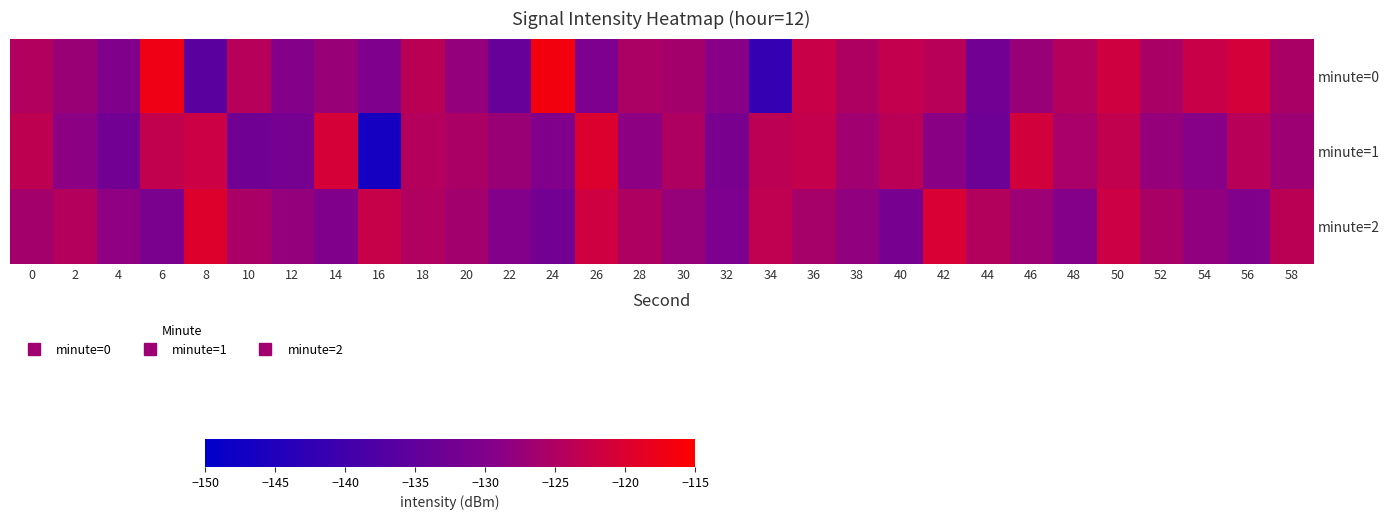

What is the maximum value shown in the chart?

-116.6